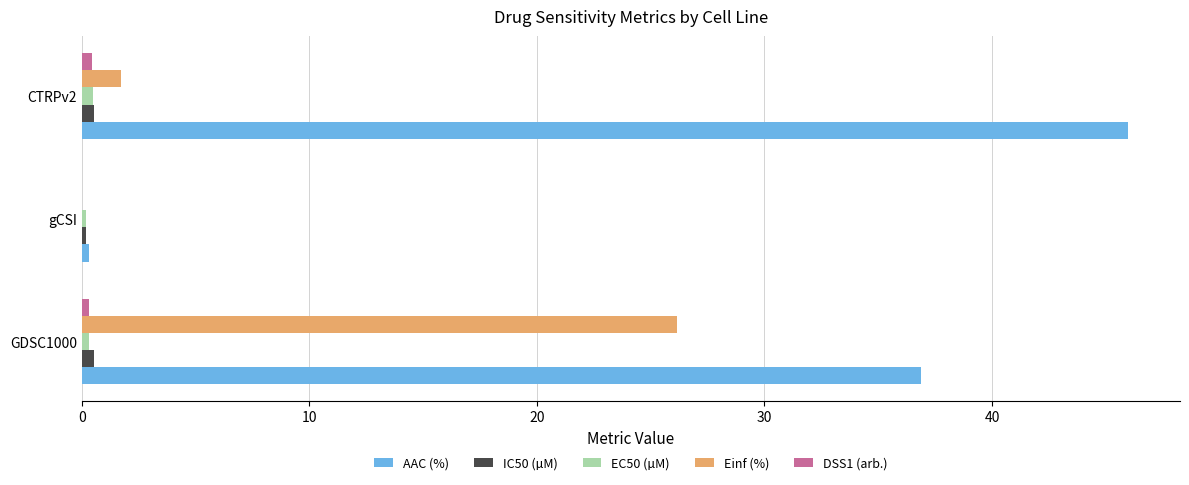

Where is AAC (%) nearest to the value 23?

GDSC1000